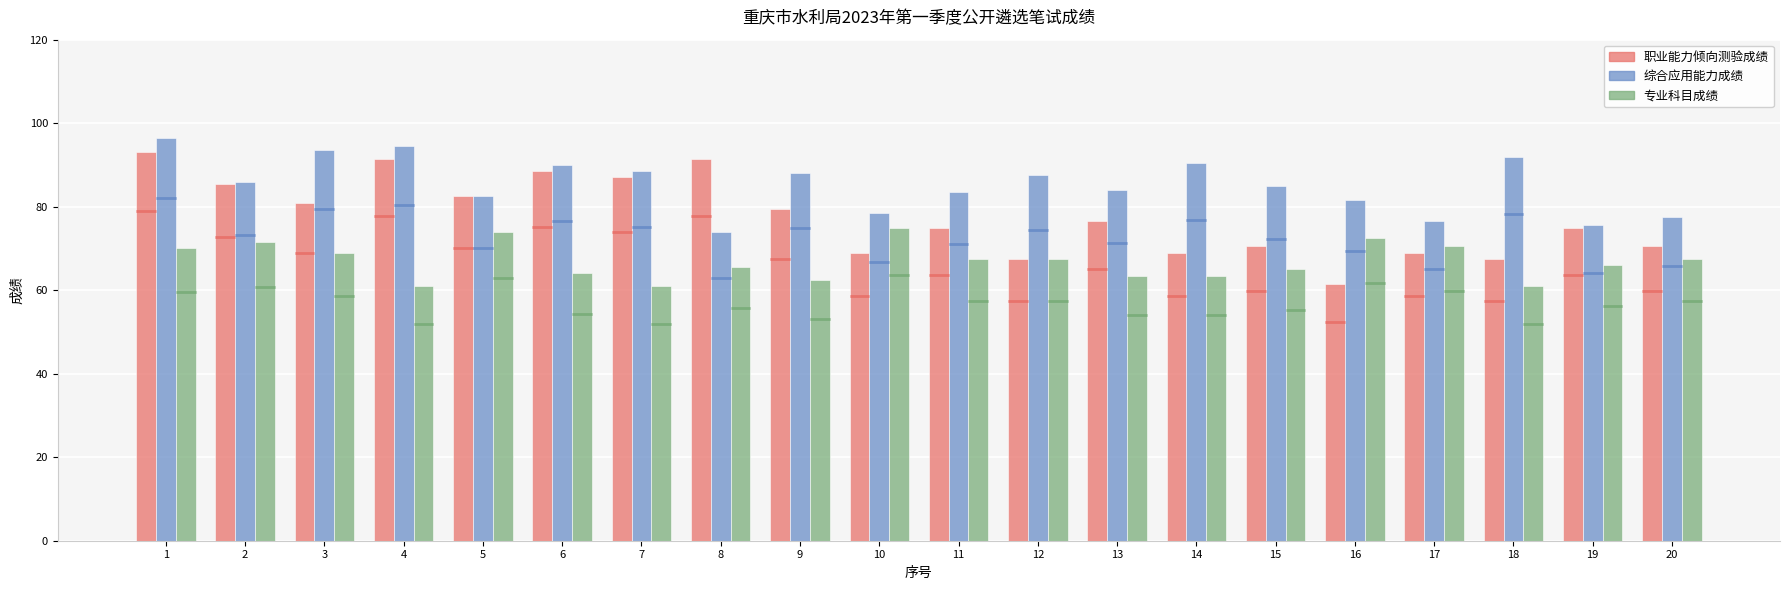

Reading left to right, transcribe all the data shown in this chart.

职业能力倾向测验成绩: 93.0	85.5	81.0	91.5	82.5	88.5	87.0	91.5	79.5	69.0	75.0	67.5	76.5	69.0	70.5	61.5	69.0	67.5	75.0	70.5
综合应用能力成绩: 96.5	86.0	93.5	94.5	82.5	90.0	88.5	74.0	88.0	78.5	83.5	87.5	84.0	90.5	85.0	81.5	76.5	92.0	75.5	77.5
专业科目成绩: 70.0	71.5	69.0	61.0	74.0	64.0	61.0	65.5	62.5	75.0	67.5	67.5	63.5	63.5	65.0	72.5	70.5	61.0	66.0	67.5